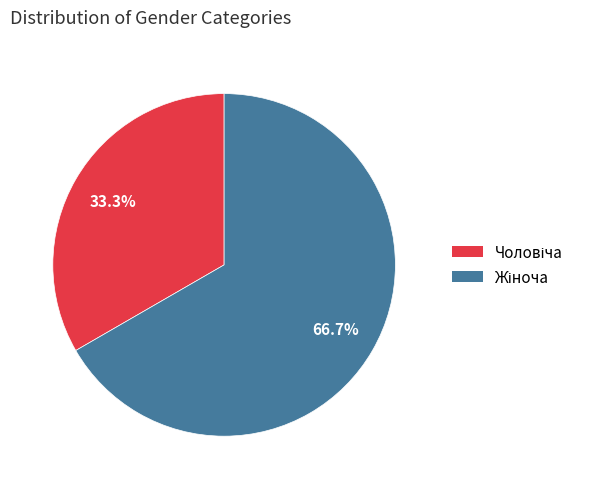

Does any single category account for the majority?

Yes